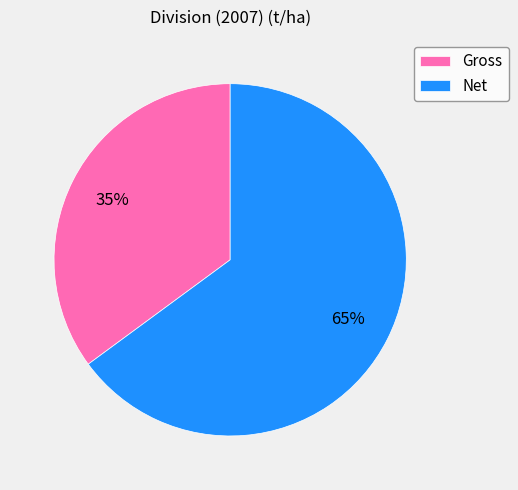

How many segments does this pie chart have?

2